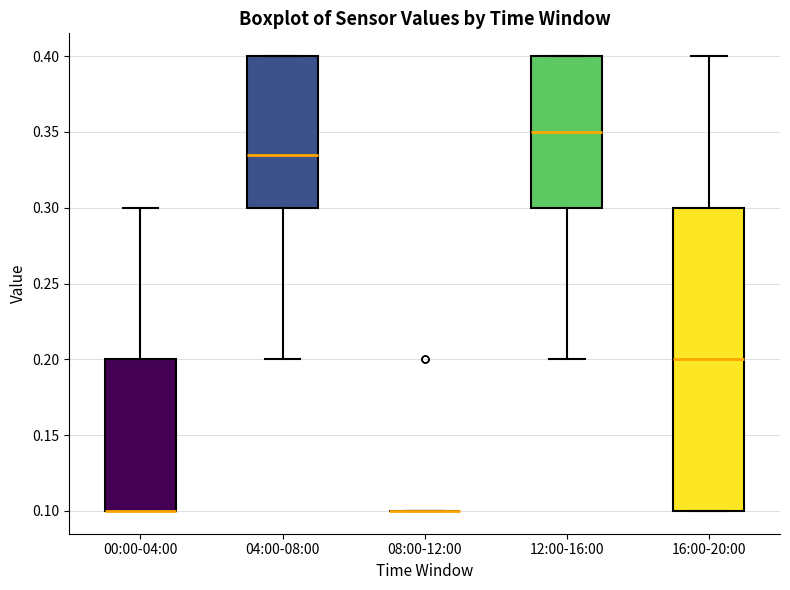

Reading left to right, read every box against the y-axis: the position of its median line, the range the box covers, and the ends of its whiskers. The values are not printed on the chart, so give them approximately, as read against the axis.

00:00-04:00: median 0.100 (drawn on the box's lower edge), box 0.100 to 0.200, whiskers 0.100 to 0.300
04:00-08:00: median 0.335, box 0.300 to 0.400, whiskers 0.200 to 0.400
08:00-12:00: box collapsed to a line at 0.100, whiskers 0.100 to 0.100
12:00-16:00: median 0.350, box 0.300 to 0.400, whiskers 0.200 to 0.400
16:00-20:00: median 0.200, box 0.100 to 0.300, whiskers 0.100 to 0.400